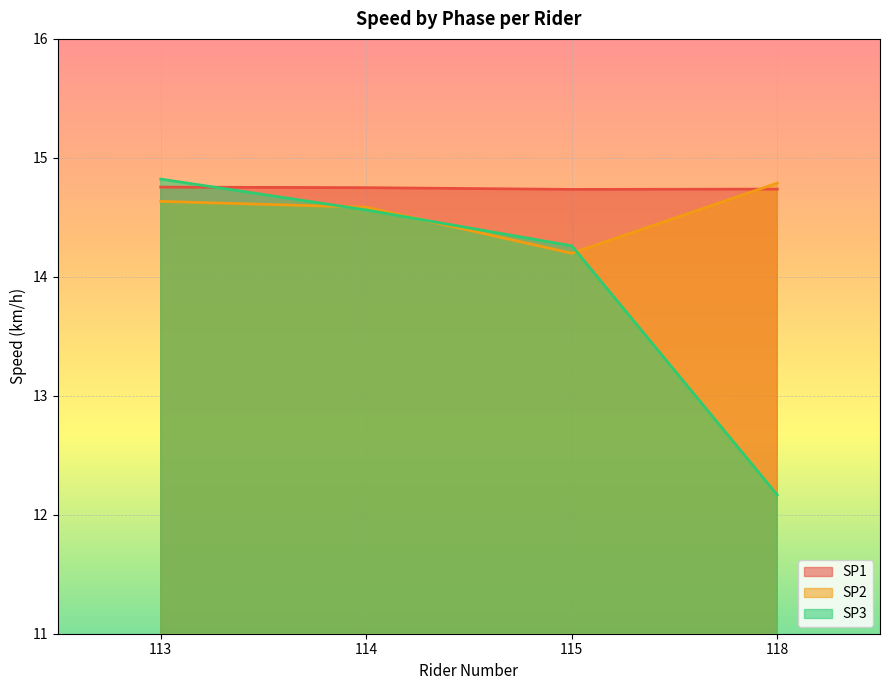

What is the difference between the maximum and minimum values in the SP3 series?

2.7